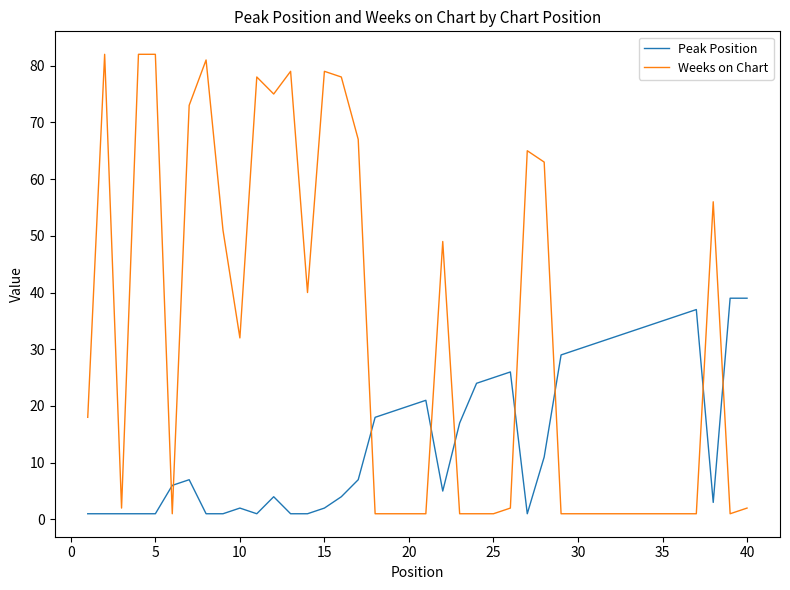

List the series in order of their peak value, highest first.

Weeks on Chart, Peak Position